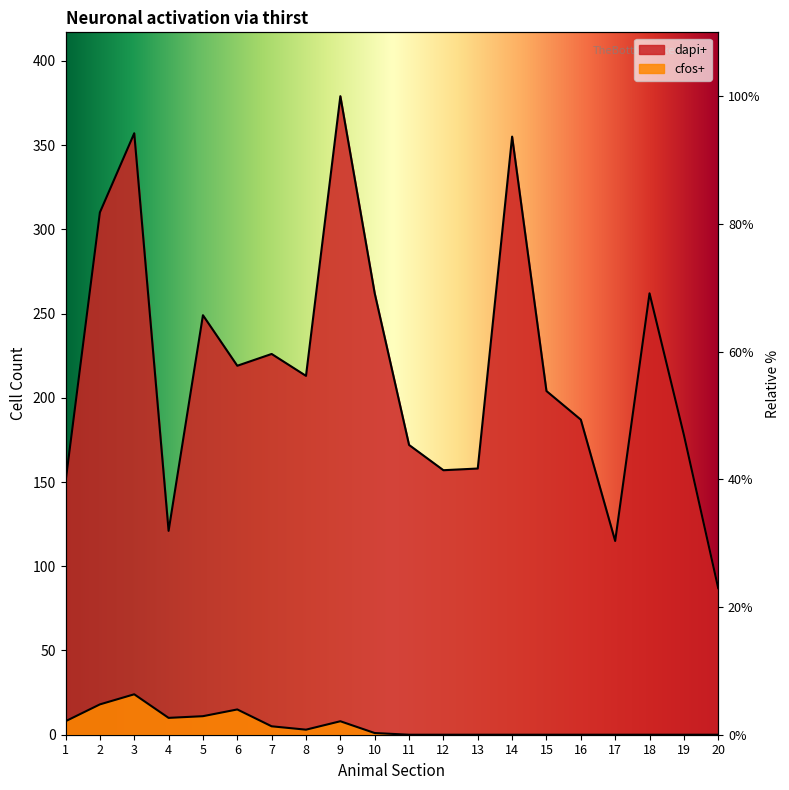

At how many categories does at least one series exceed 244?

7